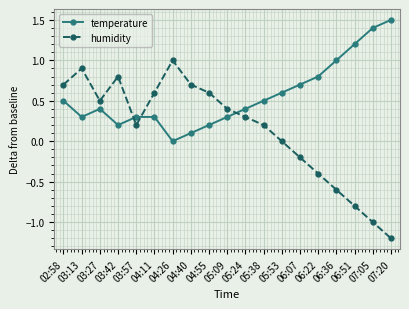

What is the sum of the temperature values at 05:38 and 06:22?

1.3